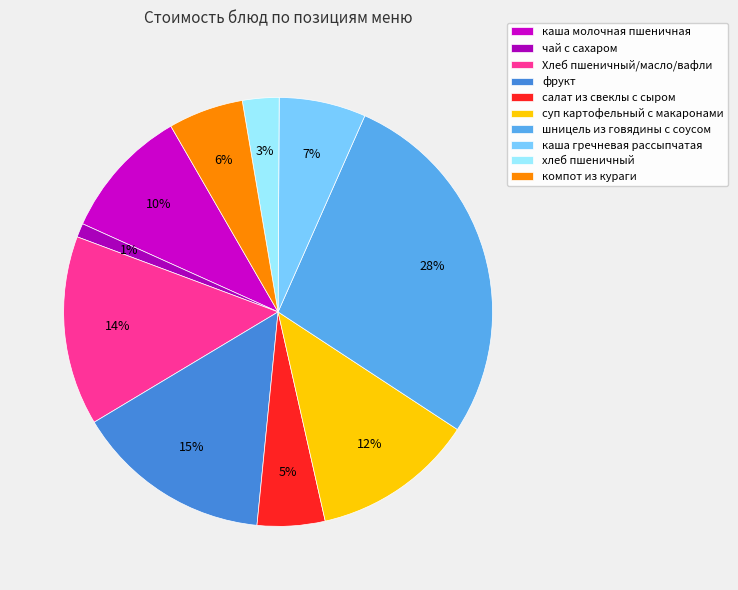

Rank the categories by value from lowest to highest.

чай с сахаром, хлеб пшеничный, салат из свеклы с сыром, компот из кураги, каша гречневая рассыпчатая, каша молочная пшеничная, суп картофельный с макаронами, Хлеб пшеничный/масло/вафли, фрукт, шницель из говядины с соусом